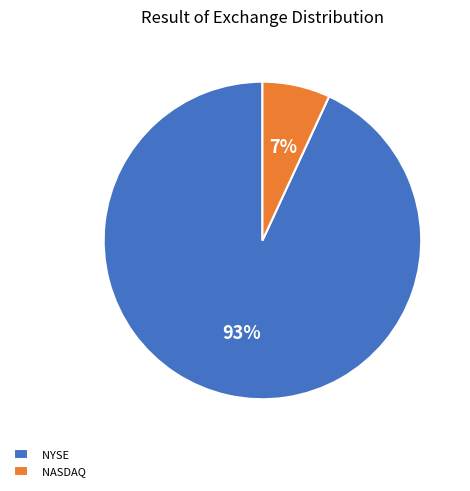

Count the number of slices in the pie.

2